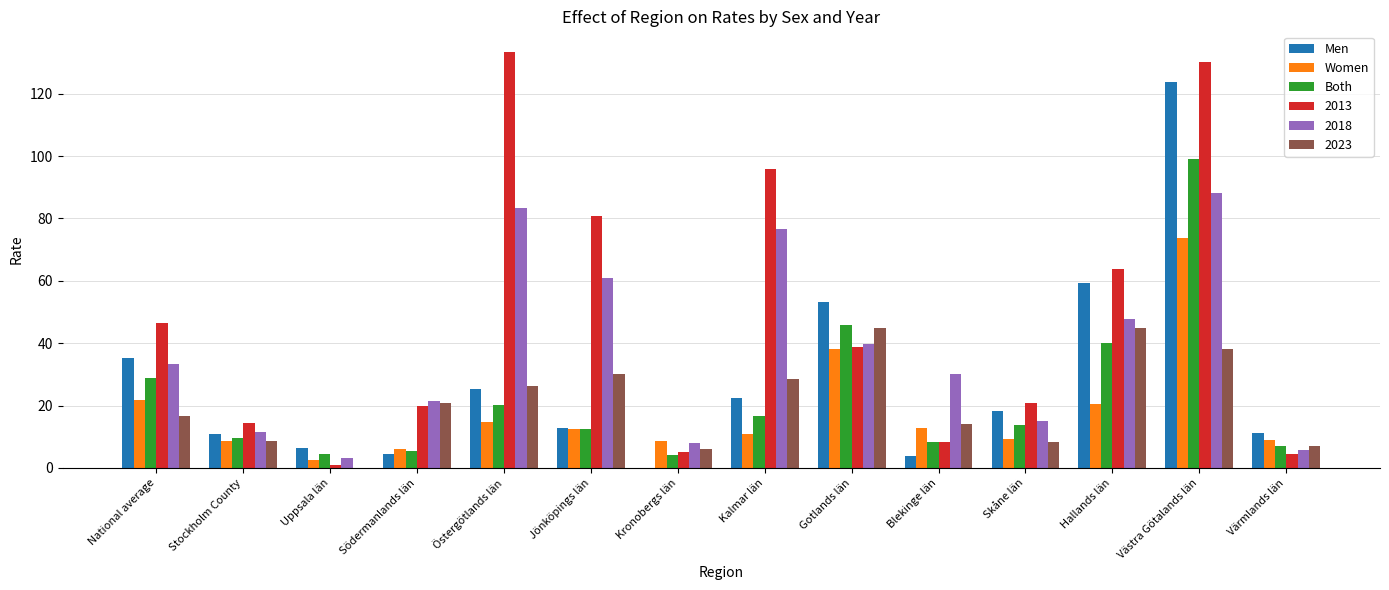

Between Södermanlands län and Gotlands län, which series saw the biggest shift?

Men